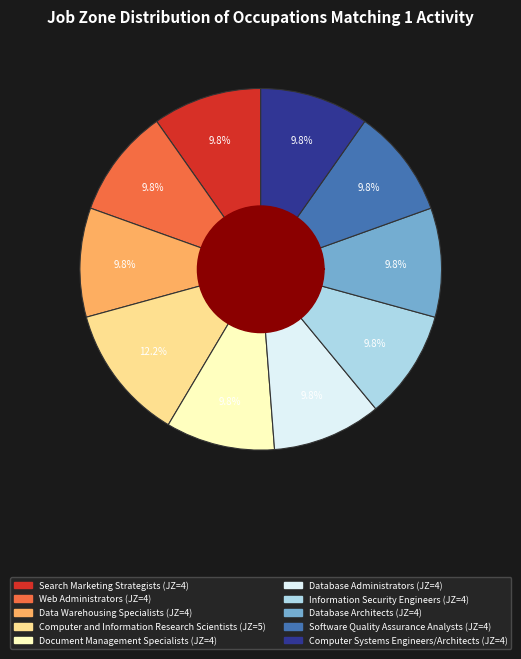

What percentage do Document Management Specialists and Database Architects together represent?

19.5%